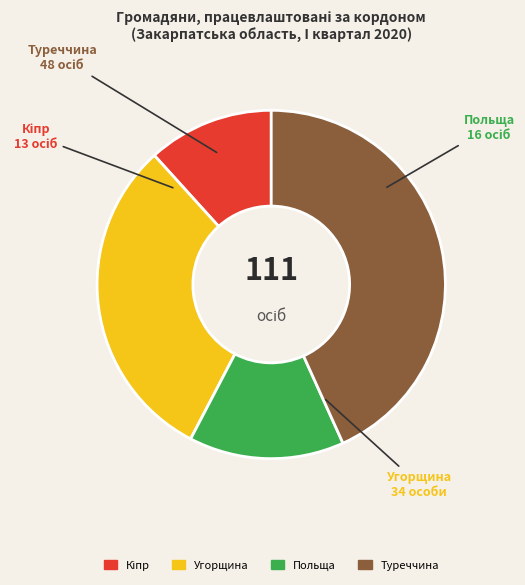

Is the sum of Туреччина and Польща greater than half?

Yes